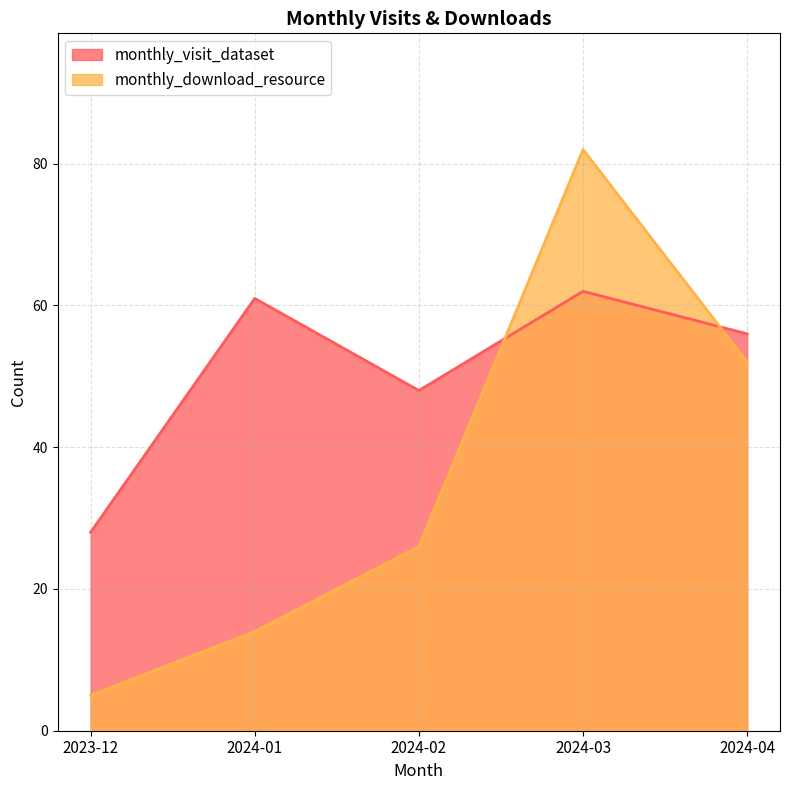

The value of monthly_download_resource at 2023-12 is 5. True or false?

True